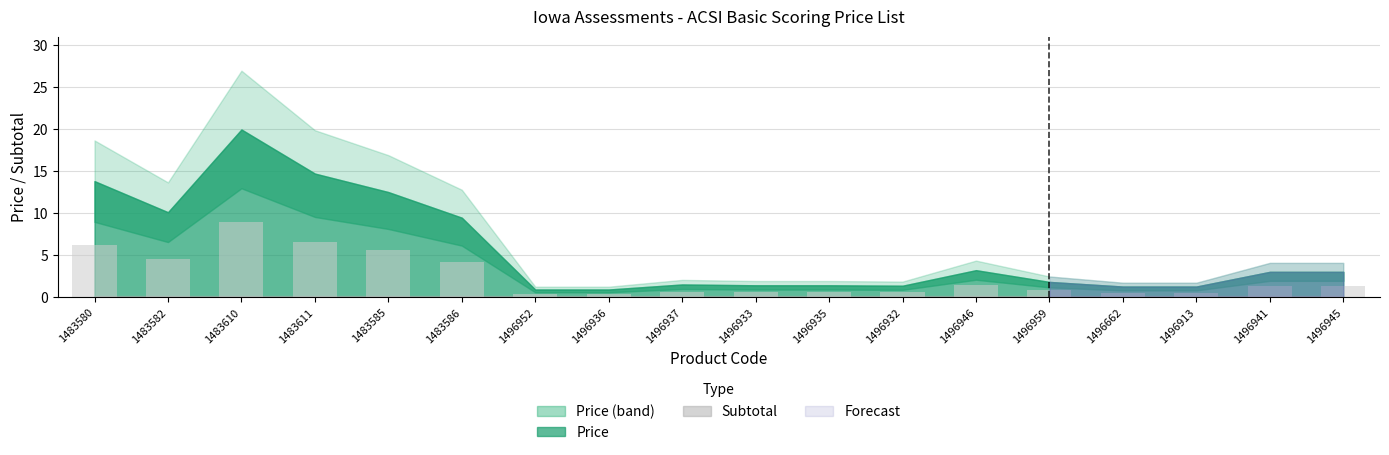

What is the label of the 17th bar from the left?

1496941